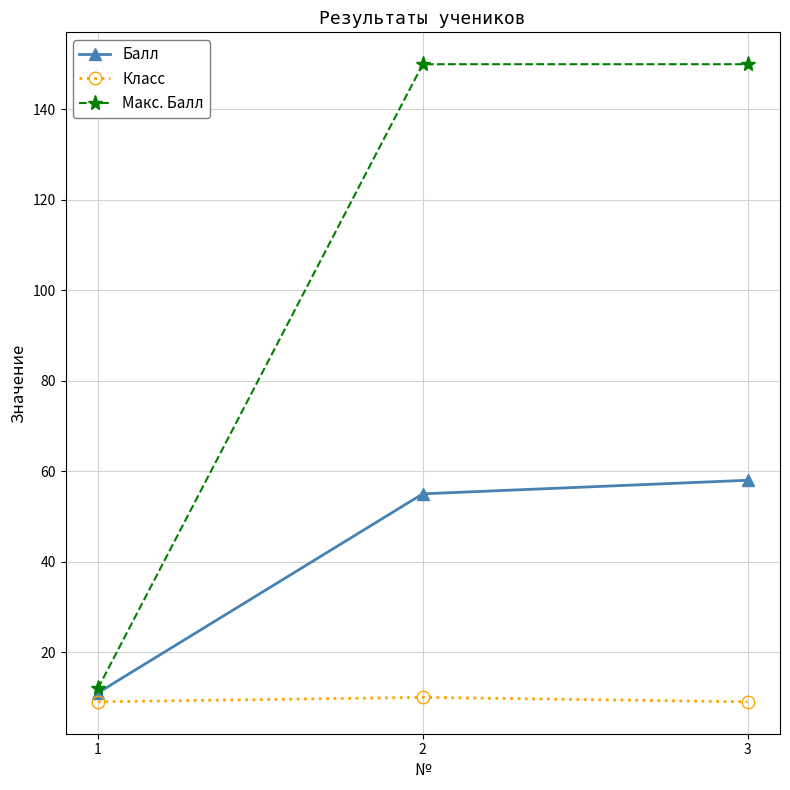

What is the maximum value shown in the chart?

150